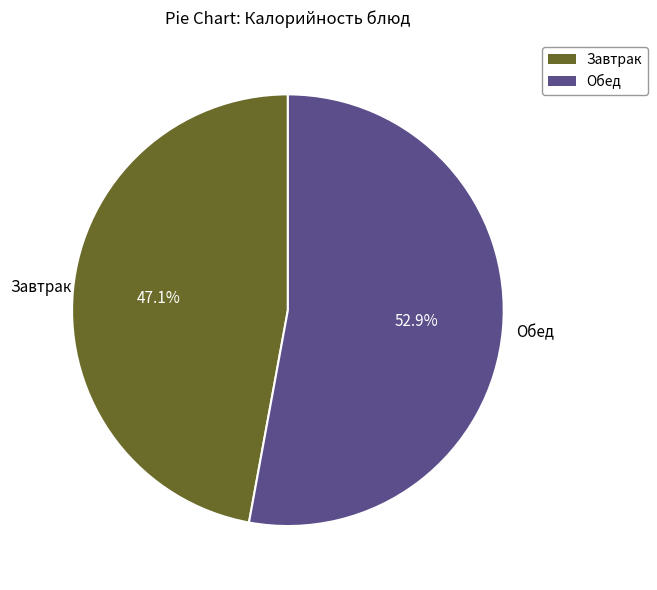

Does any single category account for the majority?

Yes